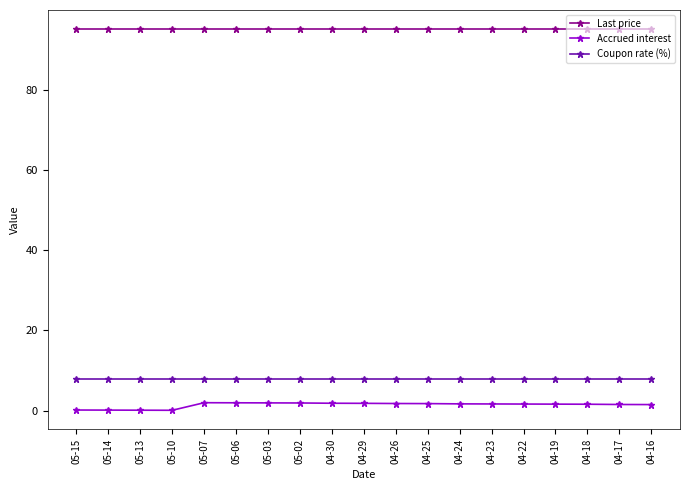

What is the maximum value shown in the chart?

95.1